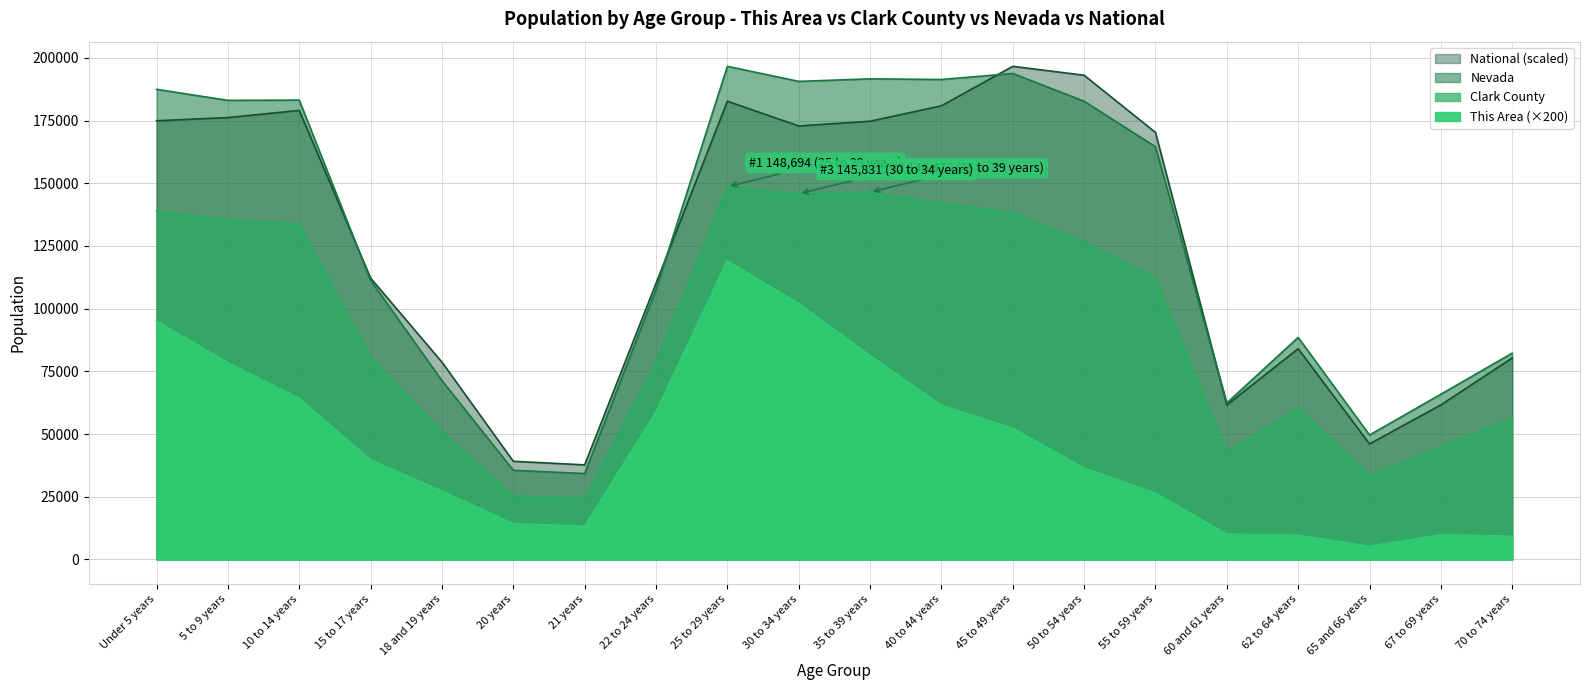

Reading left to right, list all the values displayed in this chart.

This Area: Under 5 years=95000.0	5 to 9 years=78400.0	10 to 14 years=64200.0	15 to 17 years=39600.0	18 and 19 years=27200.0	20 years=14200.0	21 years=13200.0	22 to 24 years=58800.0	25 to 29 years=119000.0	30 to 34 years=102000.0	35 to 39 years=81200.0	40 to 44 years=61400.0	45 to 49 years=52200.0	50 to 54 years=36400.0	55 to 59 years=26400.0	60 and 61 years=10000.0	62 to 64 years=9600.0	65 and 66 years=5200.0	67 to 69 years=9800.0	70 to 74 years=9200.0
Clark County: Under 5 years=138982.0	5 to 9 years=135411.0	10 to 14 years=133660.0	15 to 17 years=80565.0	18 and 19 years=50875.0	20 years=25309.0	21 years=24504.0	22 to 24 years=78432.0	25 to 29 years=148694.0	30 to 34 years=145831.0	35 to 39 years=146476.0	40 to 44 years=142010.0	45 to 49 years=138281.0	50 to 54 years=126532.0	55 to 59 years=112302.0	60 and 61 years=42710.0	62 to 64 years=60250.0	65 and 66 years=33605.0	67 to 69 years=44911.0	70 to 74 years=56387.0
Nevada: Under 5 years=187478.0	5 to 9 years=183077.0	10 to 14 years=183173.0	15 to 17 years=111280.0	18 and 19 years=71320.0	20 years=35554.0	21 years=34258.0	22 to 24 years=107697.0	25 to 29 years=196644.0	30 to 34 years=190642.0	35 to 39 years=191652.0	40 to 44 years=191391.0	45 to 49 years=193790.0	50 to 54 years=182737.0	55 to 59 years=164575.0	60 and 61 years=62389.0	62 to 64 years=88535.0	65 and 66 years=49613.0	67 to 69 years=65888.0	70 to 74 years=82280.0
National: Under 5 years=174932.8	5 to 9 years=176208.3	10 to 14 years=179053.2	15 to 17 years=112176.8	18 and 19 years=78680.6	20 years=39133.2	21 years=37705.8	22 to 24 years=110084.0	25 to 29 years=182730.5	30 to 34 years=172860.9	35 to 39 years=174744.7	40 to 44 years=180904.3	45 to 49 years=196644.0	50 to 54 years=193089.6	55 to 59 years=170286.5	60 and 61 years=61601.0	62 to 64 years=84033.0	65 and 66 years=46067.4	67 to 69 years=61615.1	70 to 74 years=80343.9